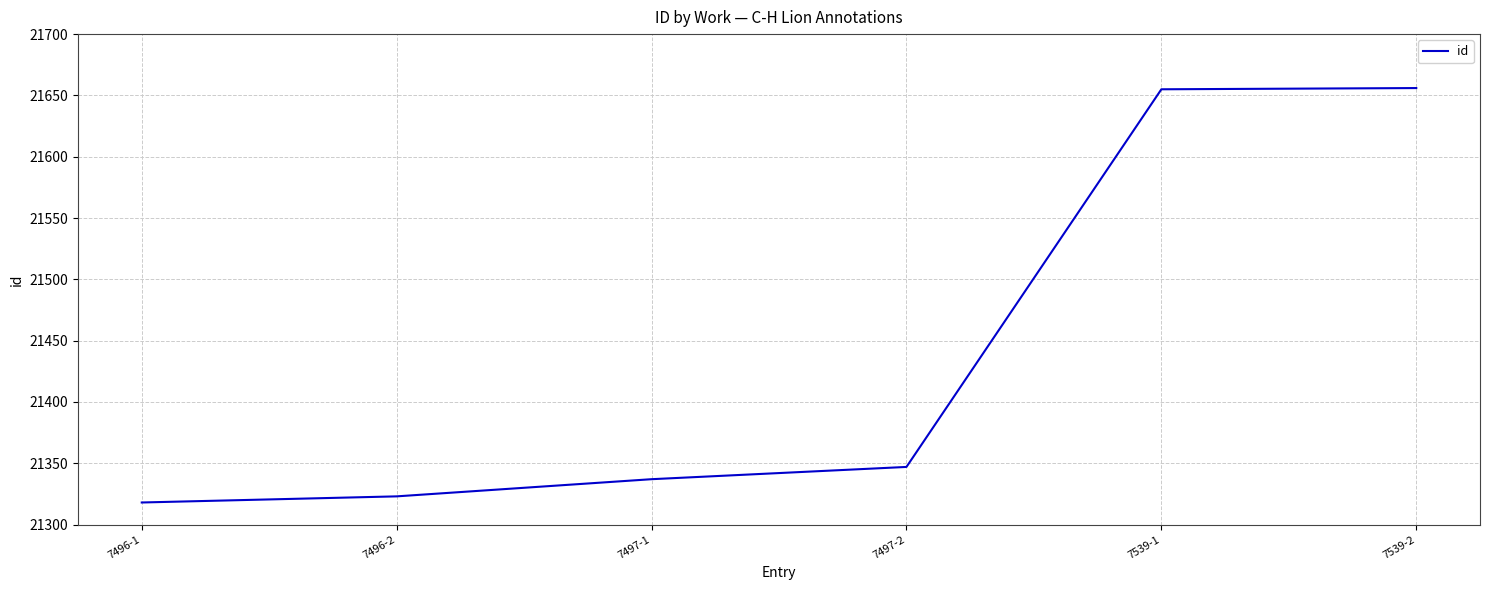

Does the chart have visible grid lines?

Yes